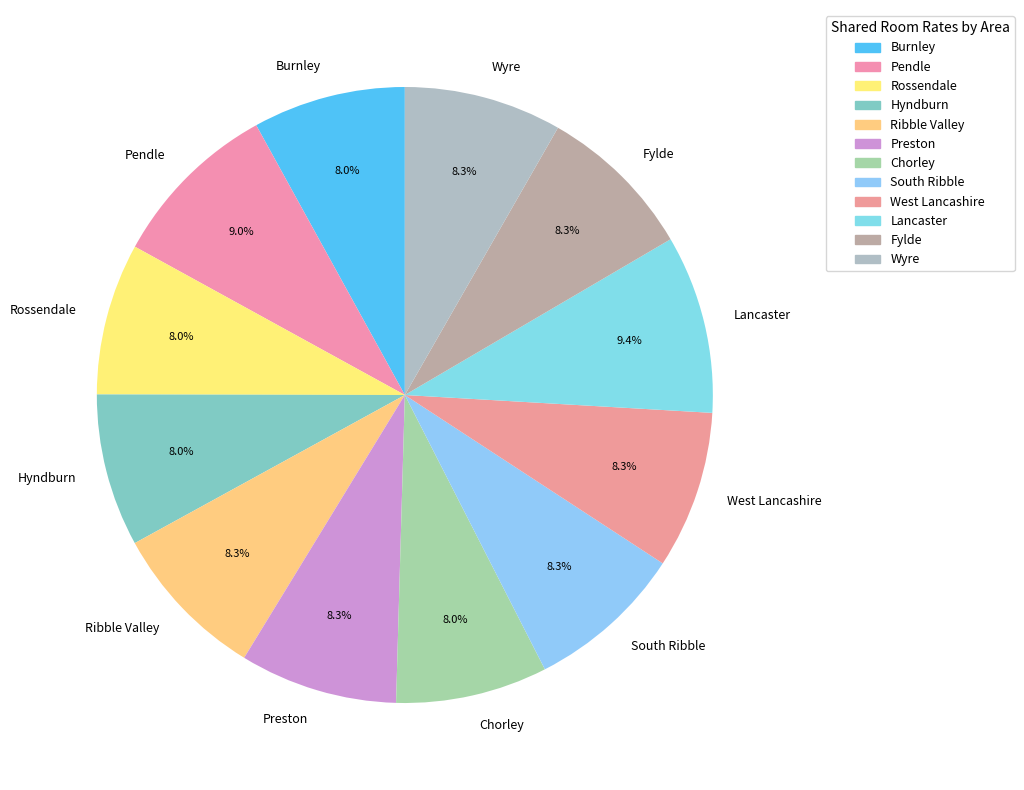

Do Ribble Valley and Fylde together represent more than half of the pie?

No